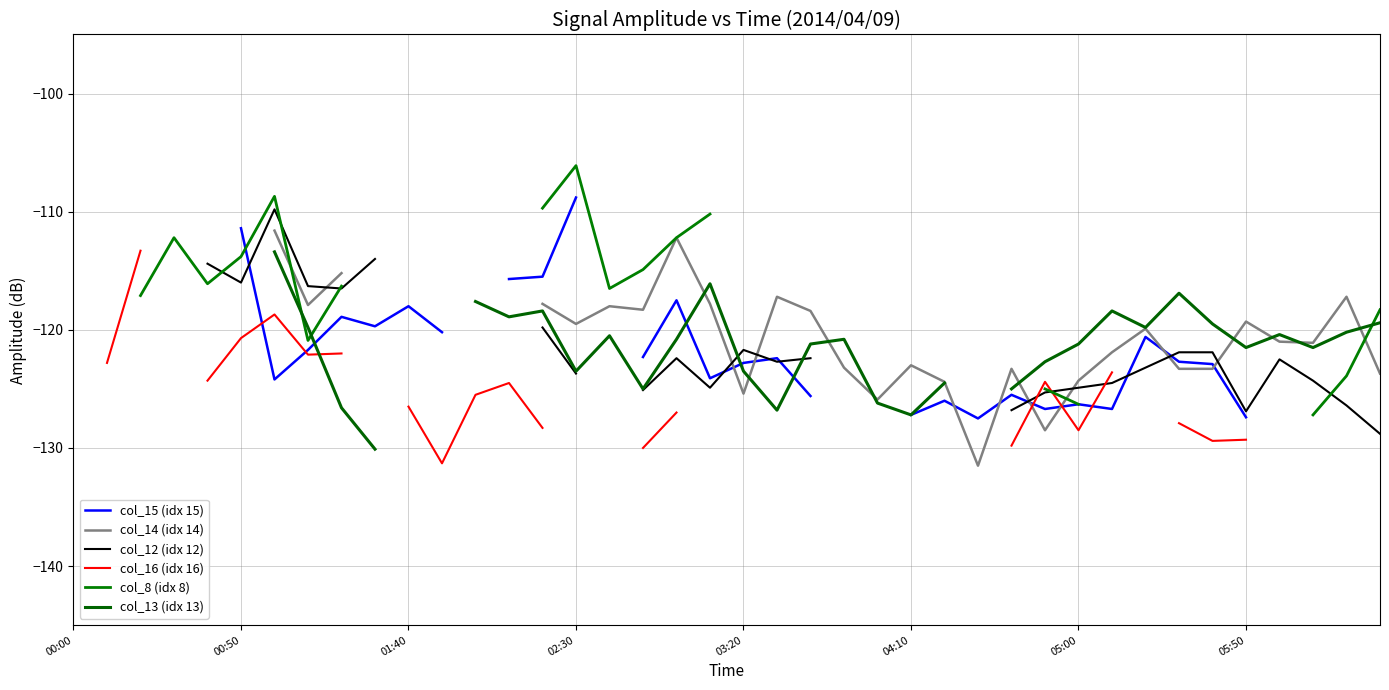

How many data points in col_13 (idx 13) are less than -115?

31